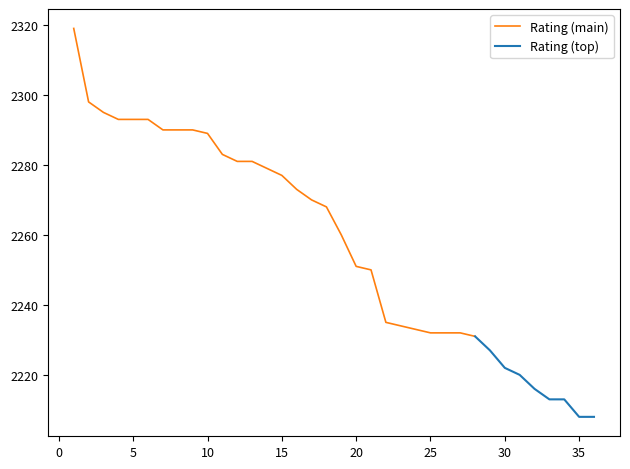

At which category does the chart reach its peak across all series?

1